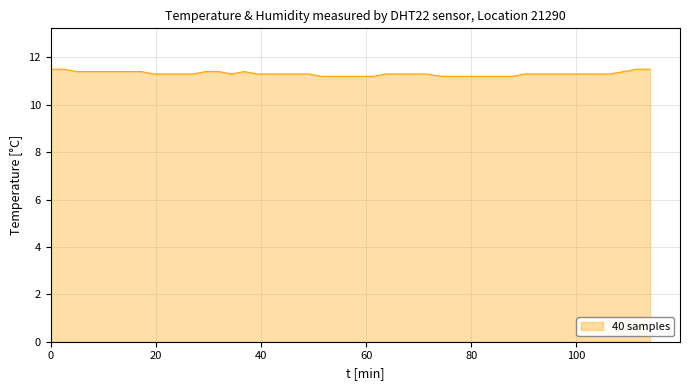

What is the difference between the maximum and minimum values?

0.3